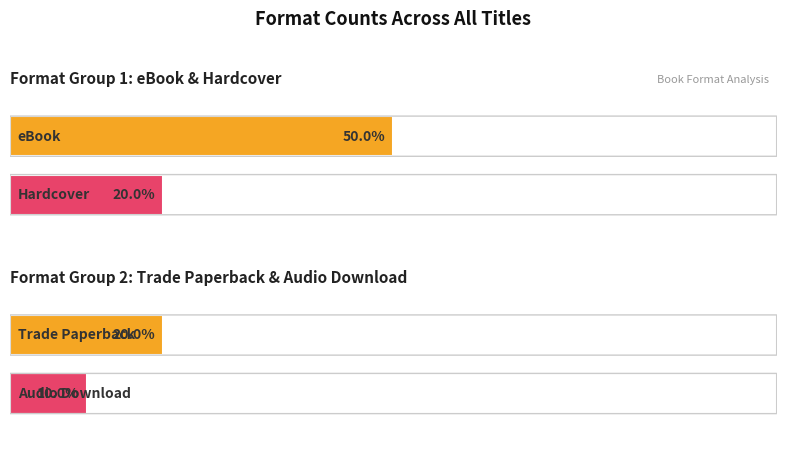

What is the minimum value for Count?

1